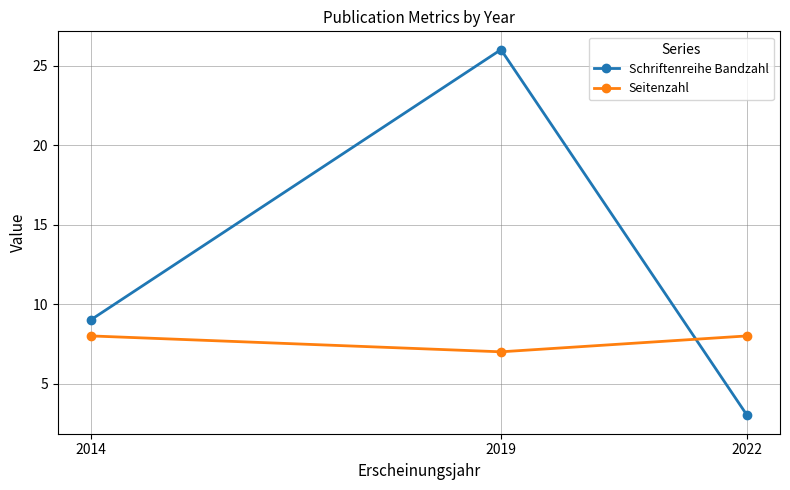

What is the difference between the Seitenzahl values at 2022 and 2019?

1